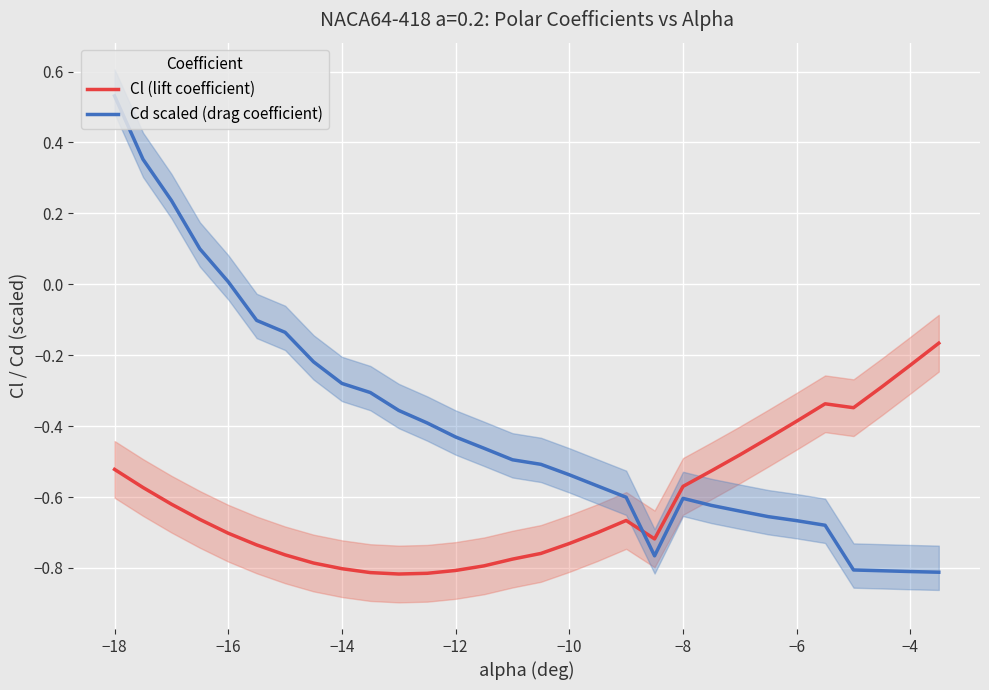

How many intersections are there between Cl (lift coefficient) and Cd scaled (drag coefficient)?

1